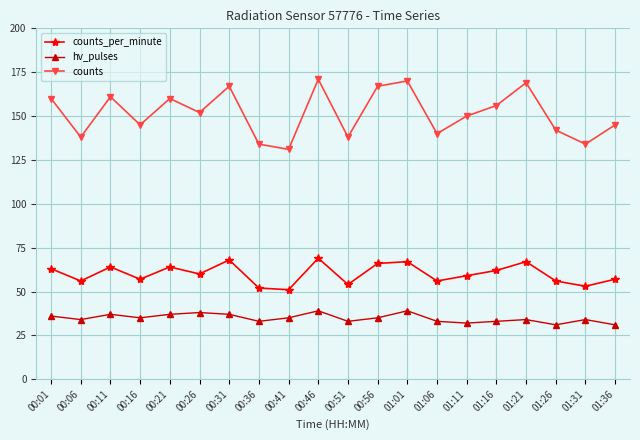

True or false: counts and counts_per_minute intersect in this chart.

False